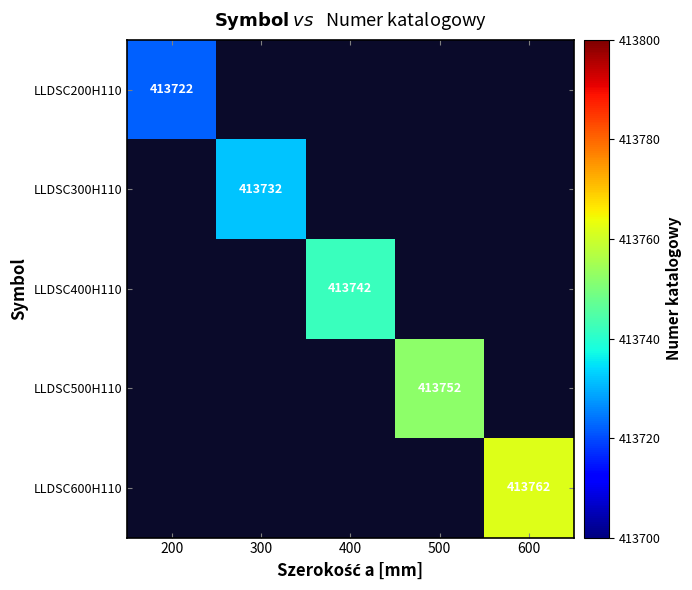

The LLDSC200H110 series shows 281591 at 200. True or false?

False